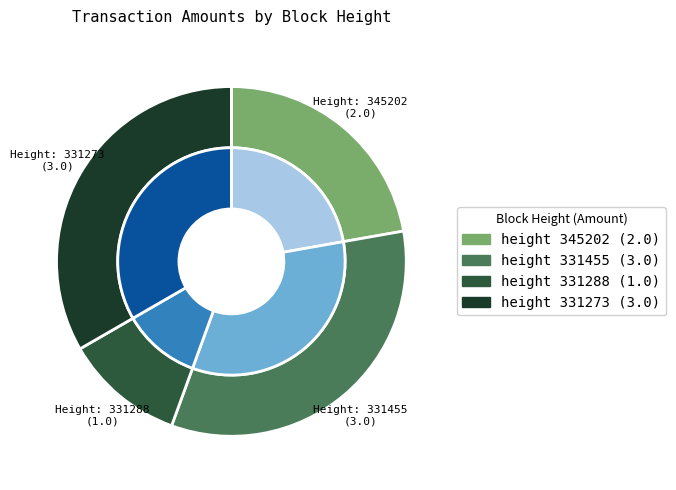

What percentage is the 331455 slice, to the nearest percent?

33%